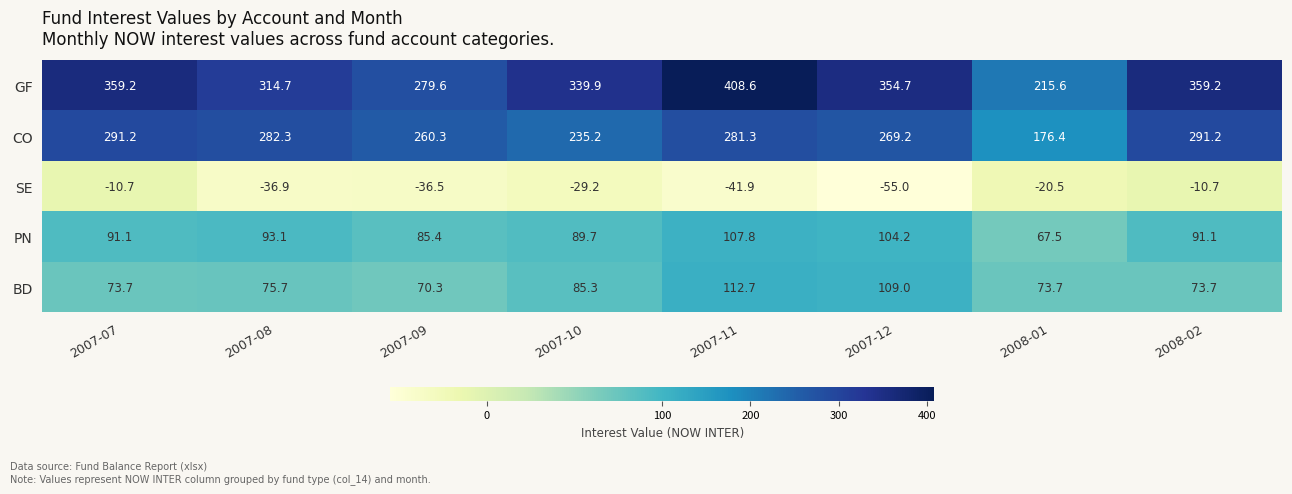

What is the difference between the maximum and minimum values in the GF series?

193.0